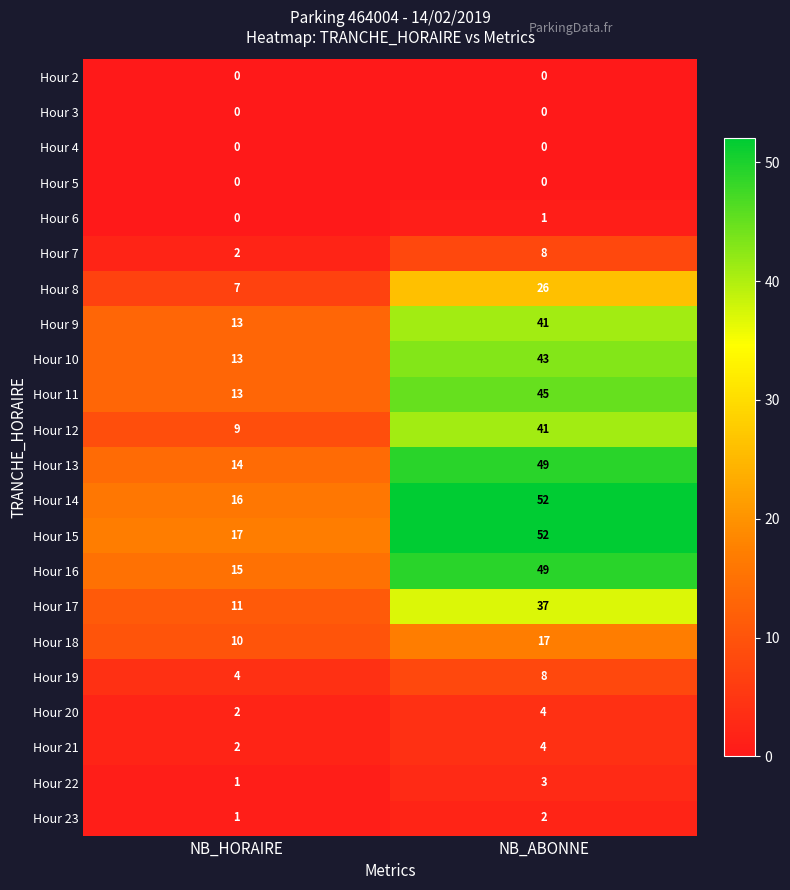

What is the total value across all series at NB_ABONNE?

482